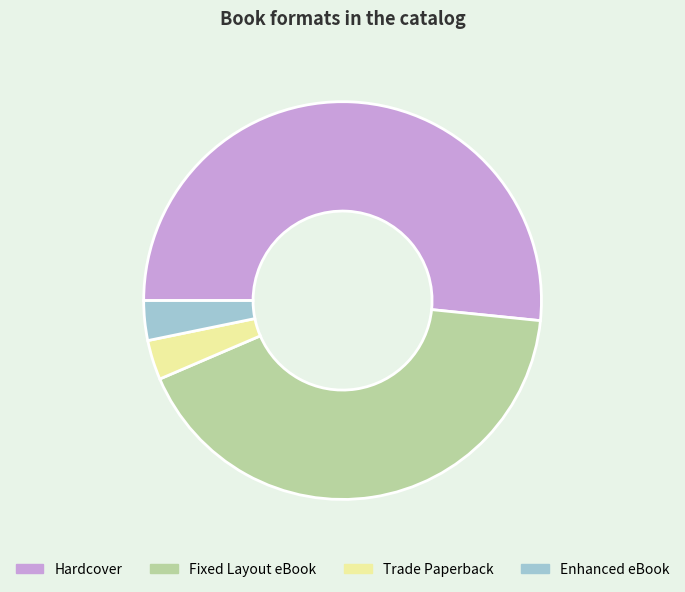

What is the ratio of the value at Hardcover to the value at Enhanced eBook?

16.0